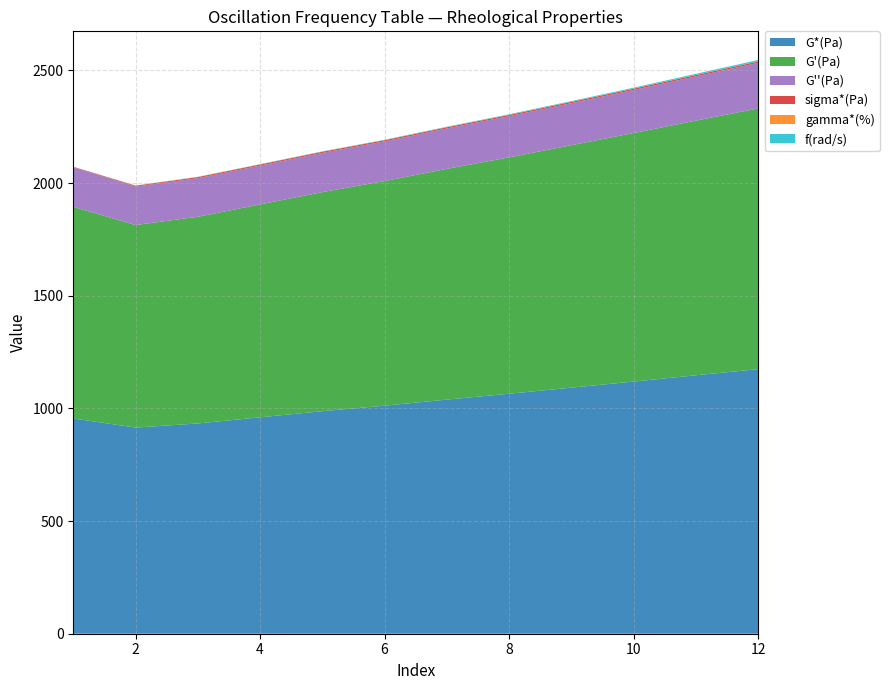

What is the spread (max minus min) of values at 12?

1173.5